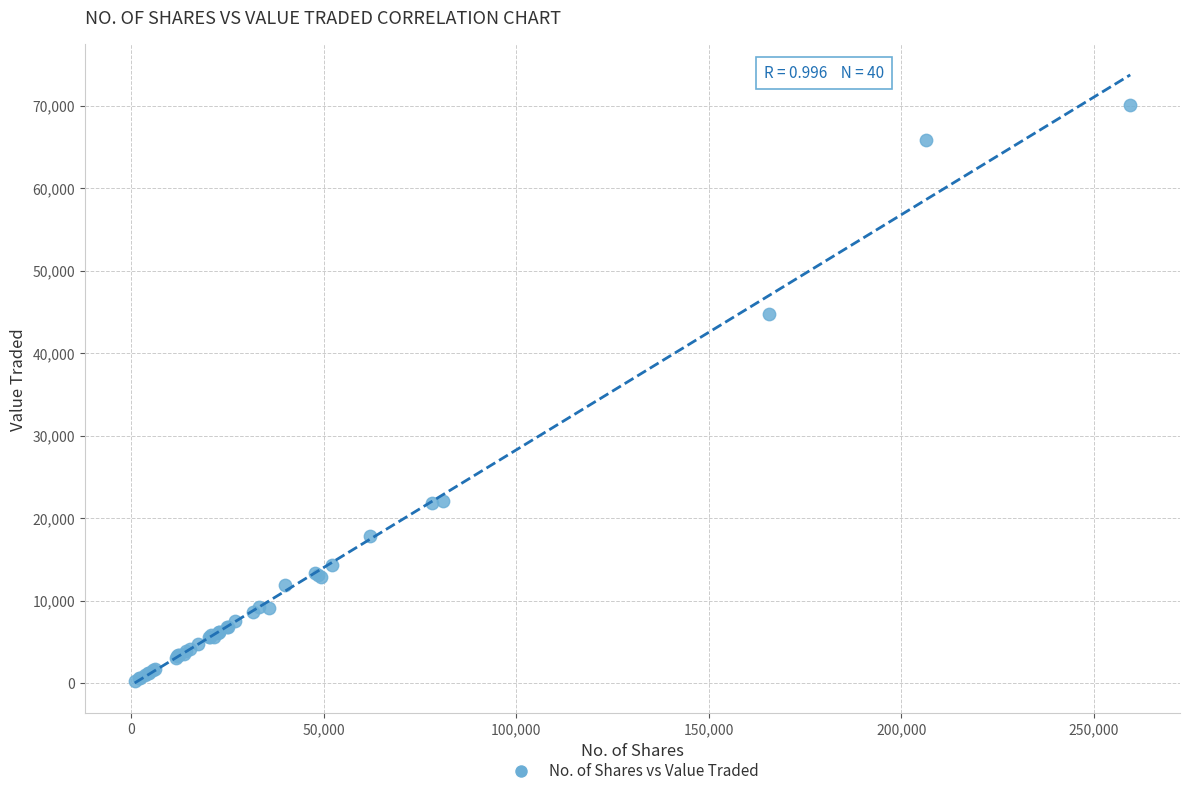

What Y value in the scatter plot is closest to 35149?

44733